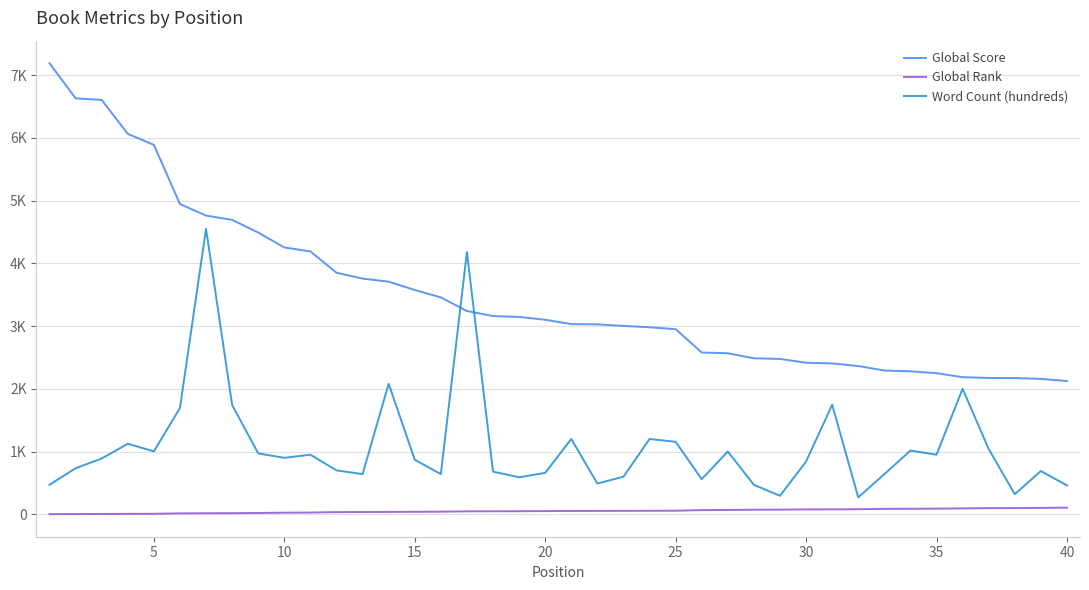

Rank the series by their maximum value, from highest to lowest.

Global Score, Word Count (hundreds), Global Rank